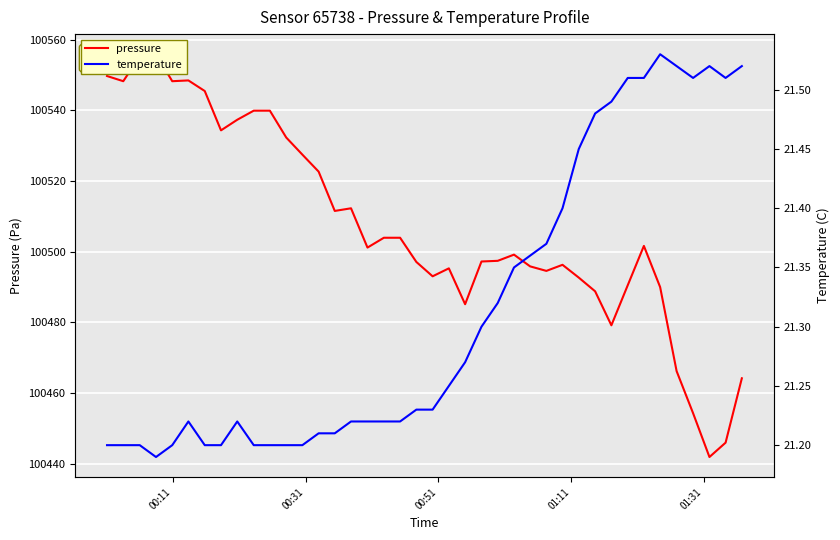

How many interior local valleys does the temperature series have?

3